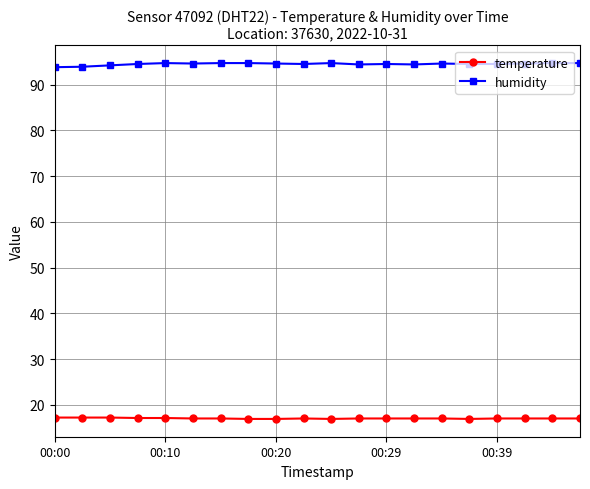

Which series has the largest total across all categories?

humidity